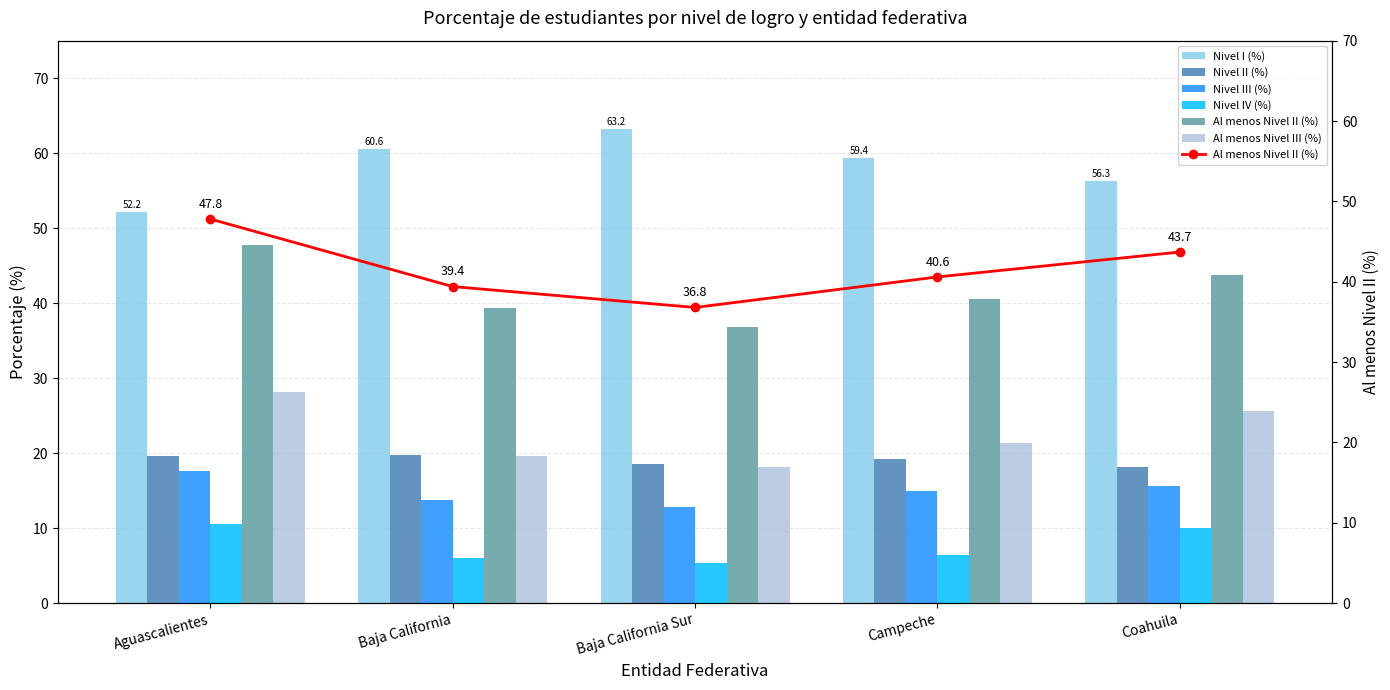

What is the sum of all Al menos Nivel III (%) values?

113.0